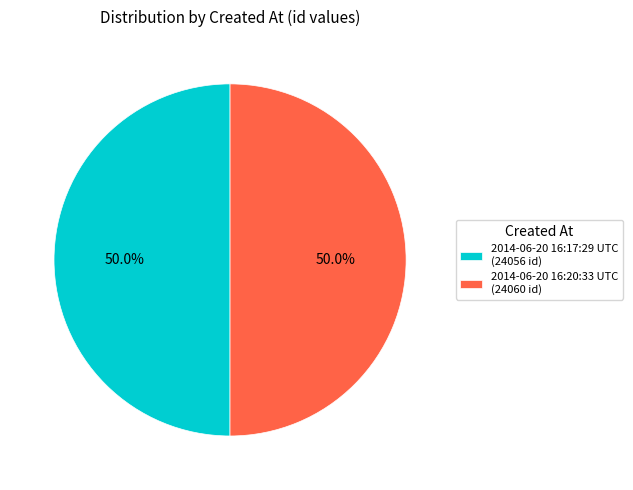

Is it true that 2014-06-20 16:17:29 UTC is 50% of the pie?

True